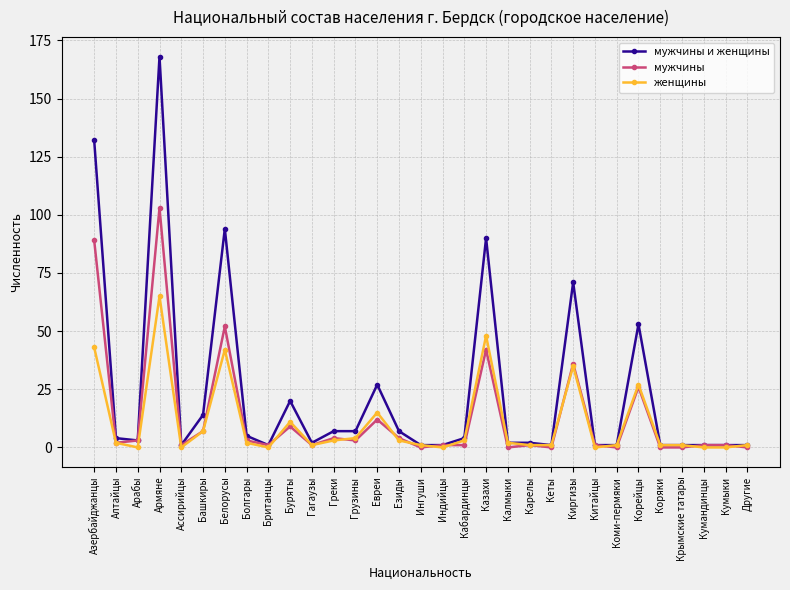

List the series in order of their overall mean, lowest first.

женщины, мужчины, мужчины и женщины